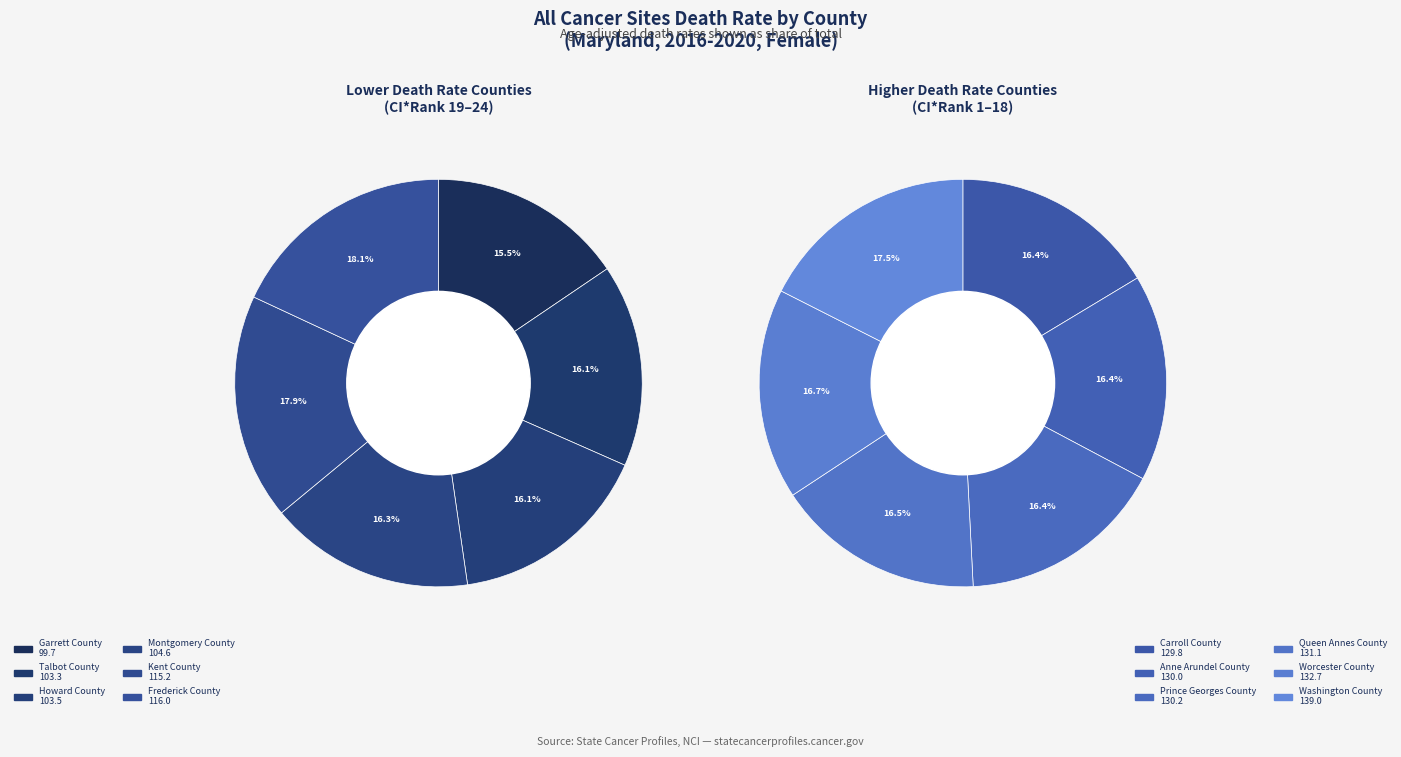

What is the smallest slice in the pie chart?

Garrett County